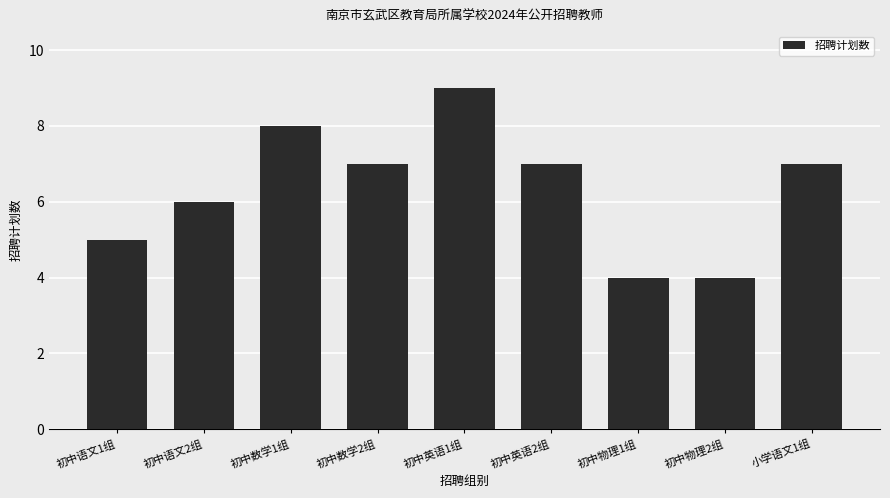

The chart shows a value of 4 at 初中物理1组. True or false?

True